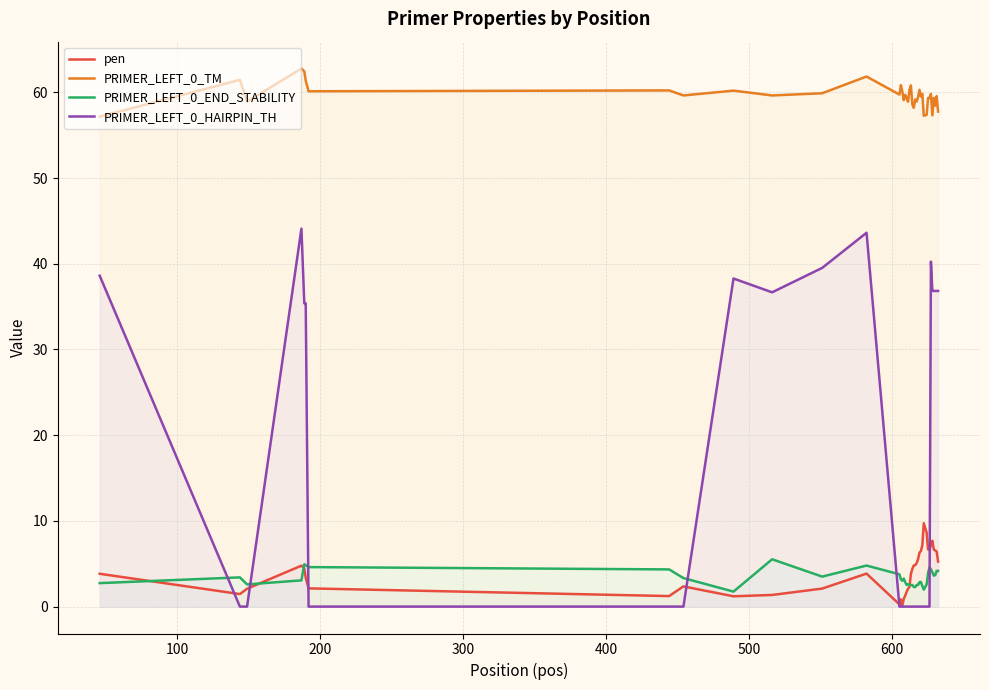

Which series has the widest spread of values?

PRIMER_LEFT_0_HAIRPIN_TH